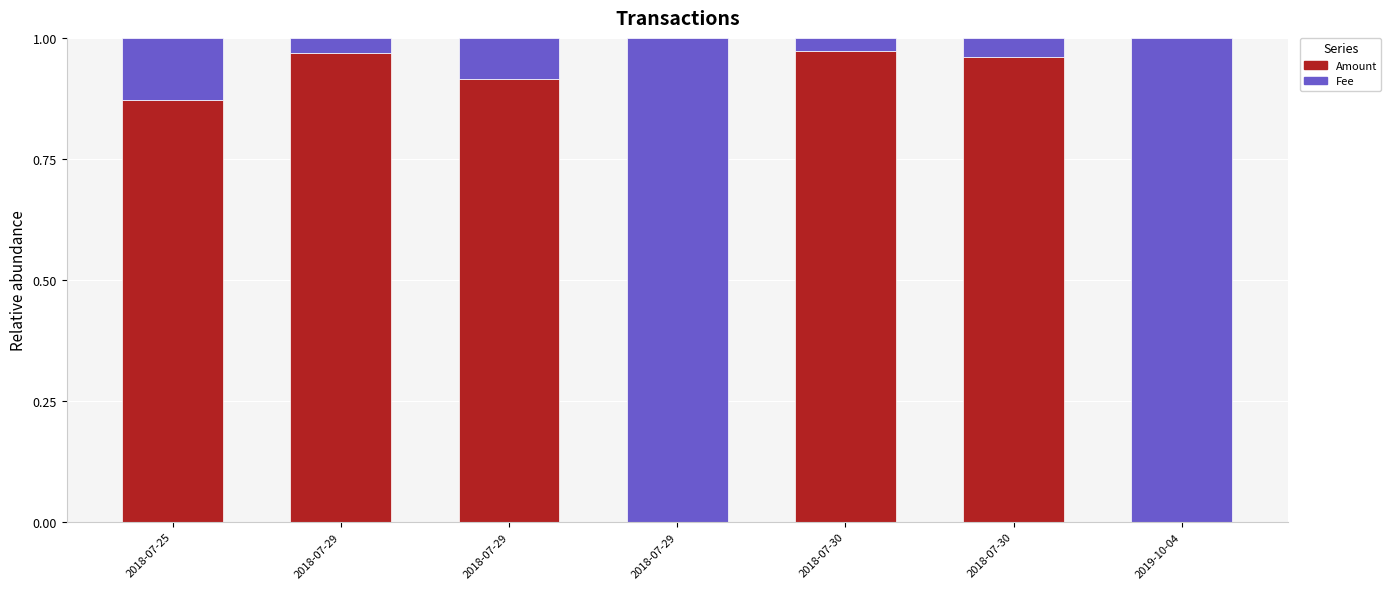

Are the bars horizontal?

No